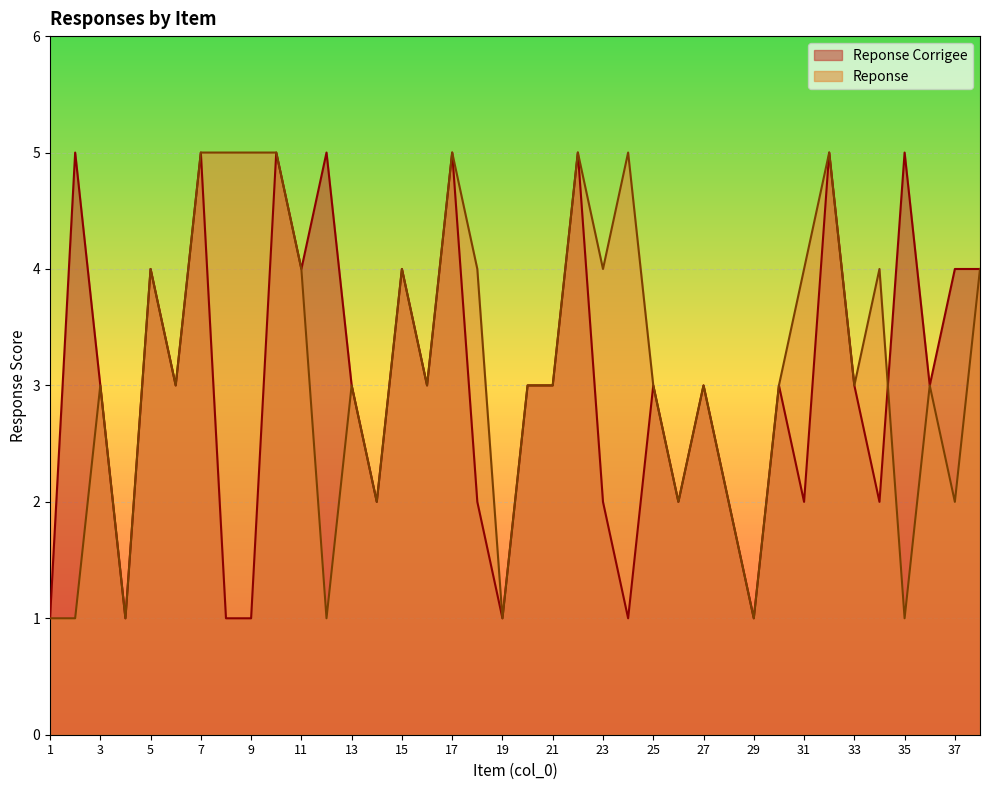

Which has a higher value, 3 or 37?

37